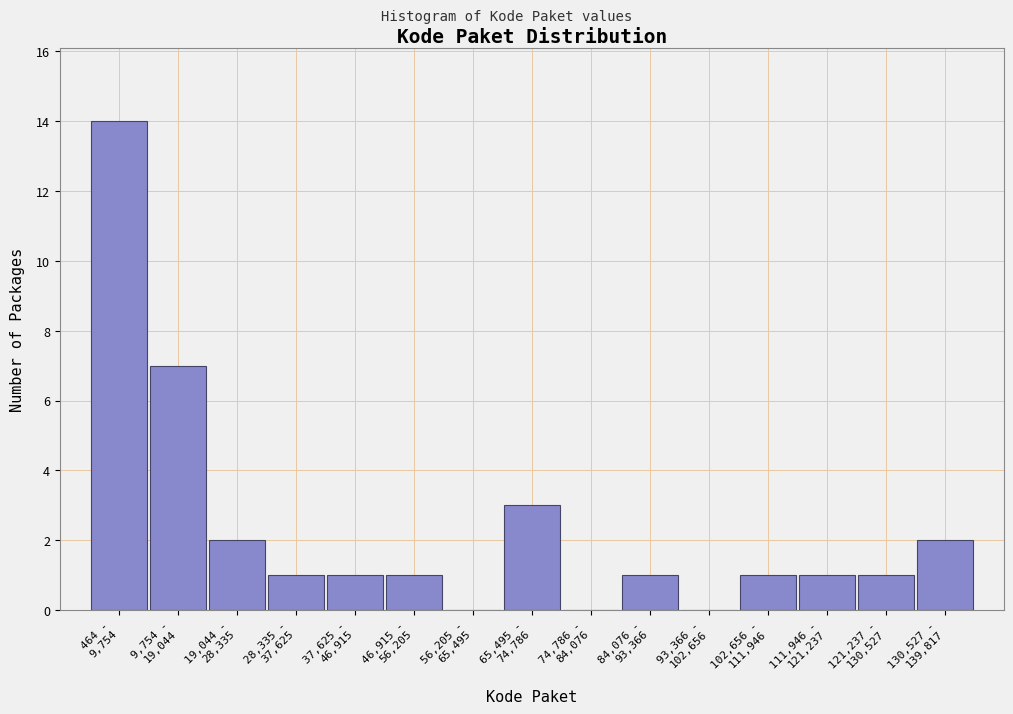

What is the sum of all values?

35